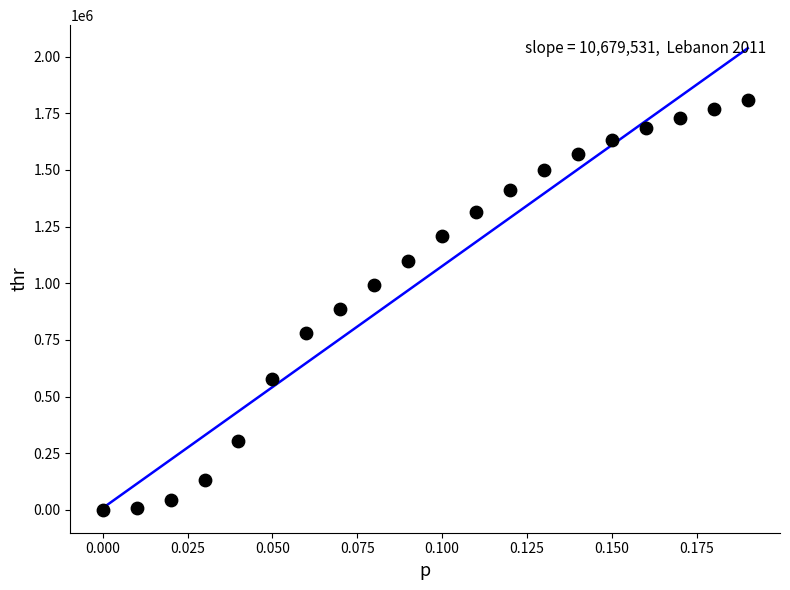

What is the range of Y values (max minus min)?

1806894.8